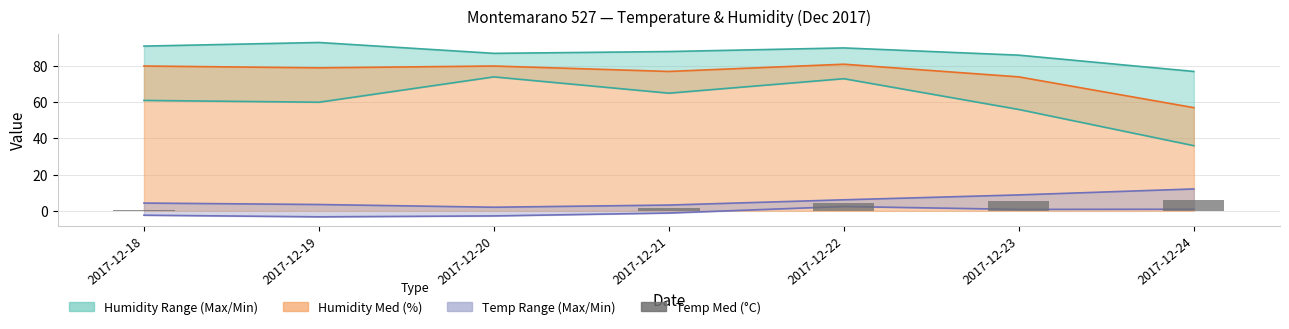

What is the spread (max minus min) of values at 2017-12-21?

66.2